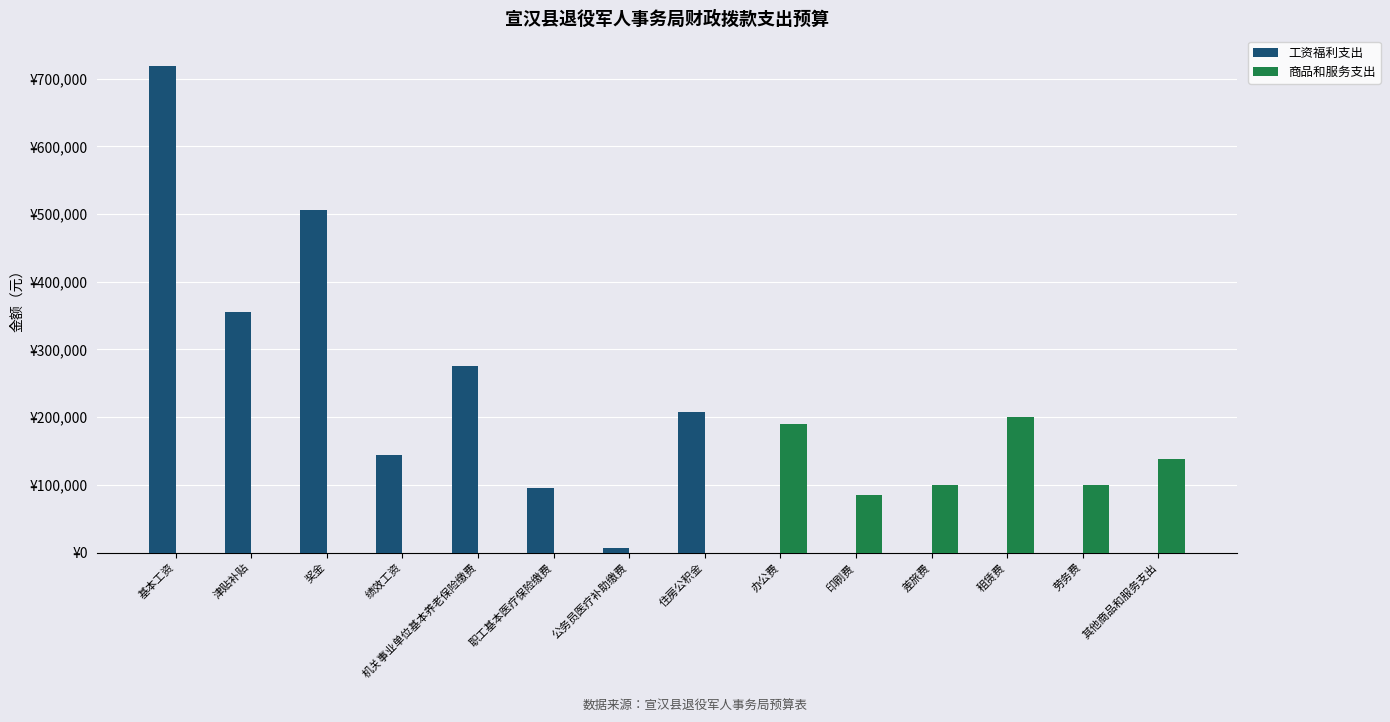

Where is 工资福利支出 nearest to the value 359352?

津贴补贴